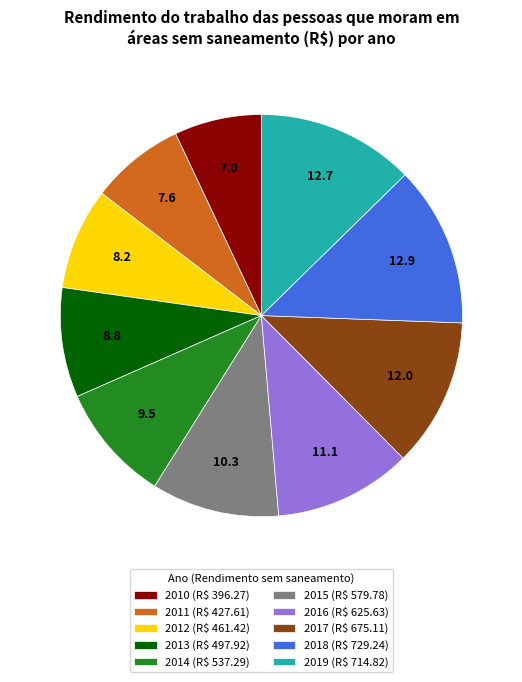

True or false: 2017 accounts for 12% of the total.

True